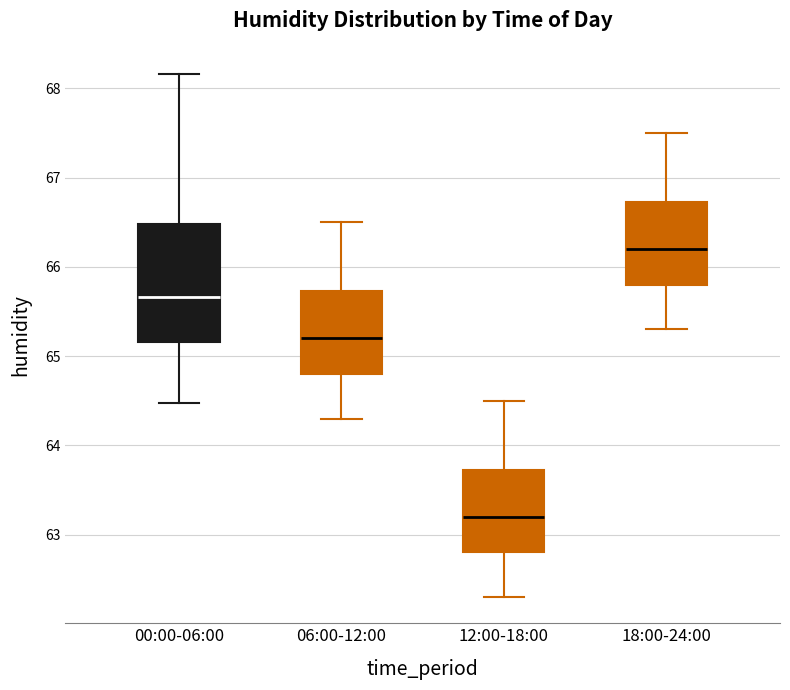

Reading left to right, read every box against the y-axis: the position of its median line, the range the box covers, and the ends of its whiskers. The values are not printed on the chart, so give them approximately, as read against the axis.

00:00-06:00: median 65.7, box 65.2 to 66.5, whiskers 64.5 to 68.2
06:00-12:00: median 65.2, box 64.8 to 65.7, whiskers 64.3 to 66.5
12:00-18:00: median 63.2, box 62.8 to 63.7, whiskers 62.3 to 64.5
18:00-24:00: median 66.2, box 65.8 to 66.7, whiskers 65.3 to 67.5